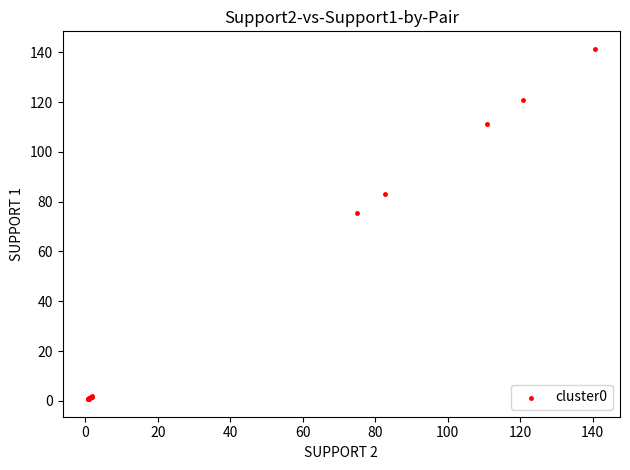

What Y value in the scatter plot is closest to 71?

75.4